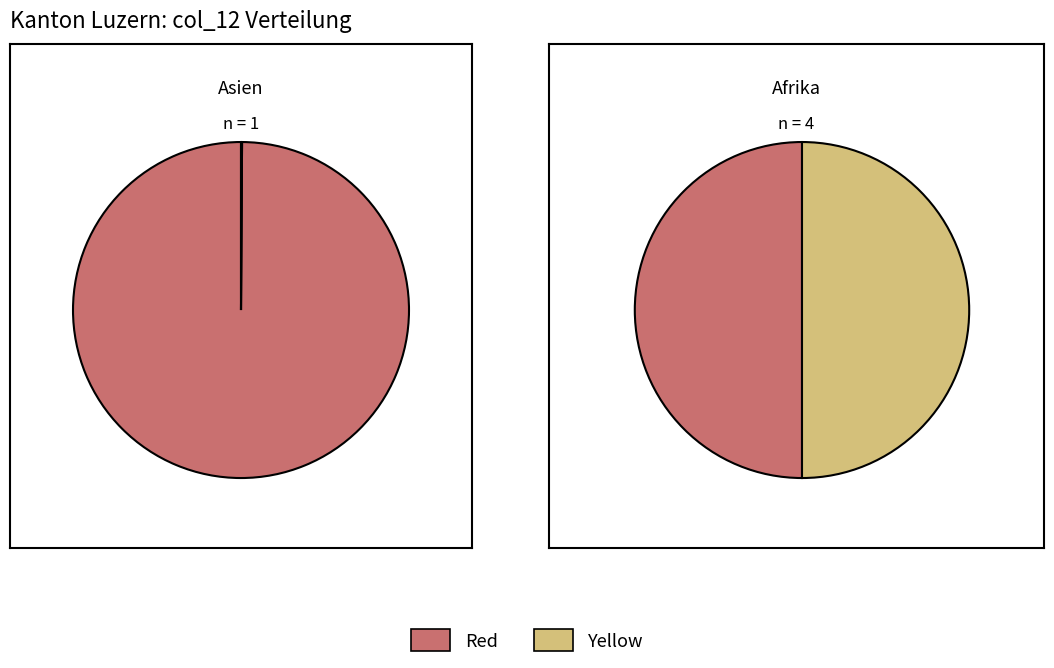

What percentage is the Afrika slice, to the nearest percent?

80%